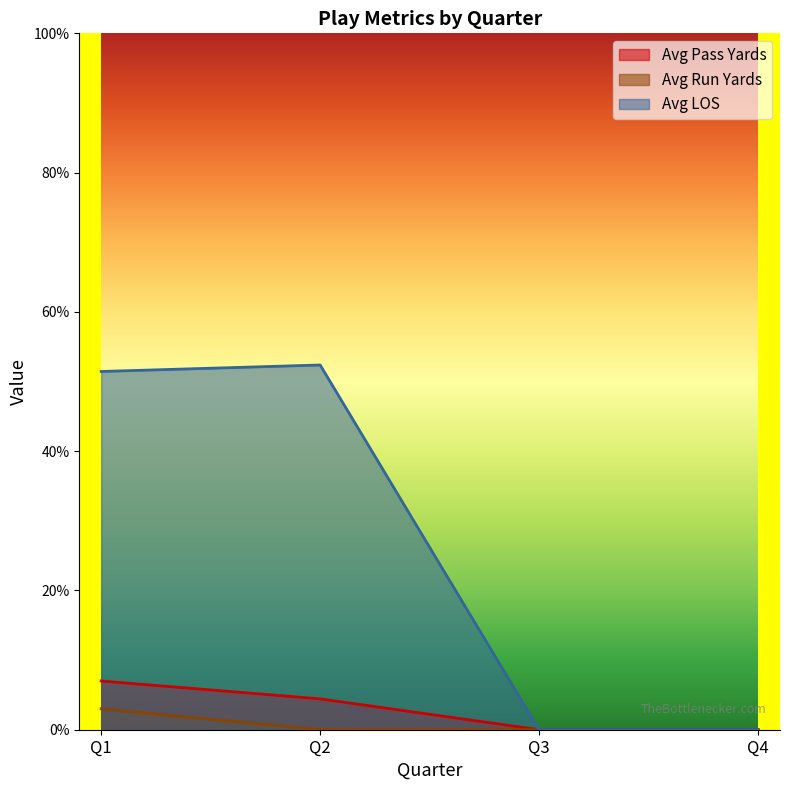

True or false: Avg Pass Yards has a value of -3.1 at Q4.

False